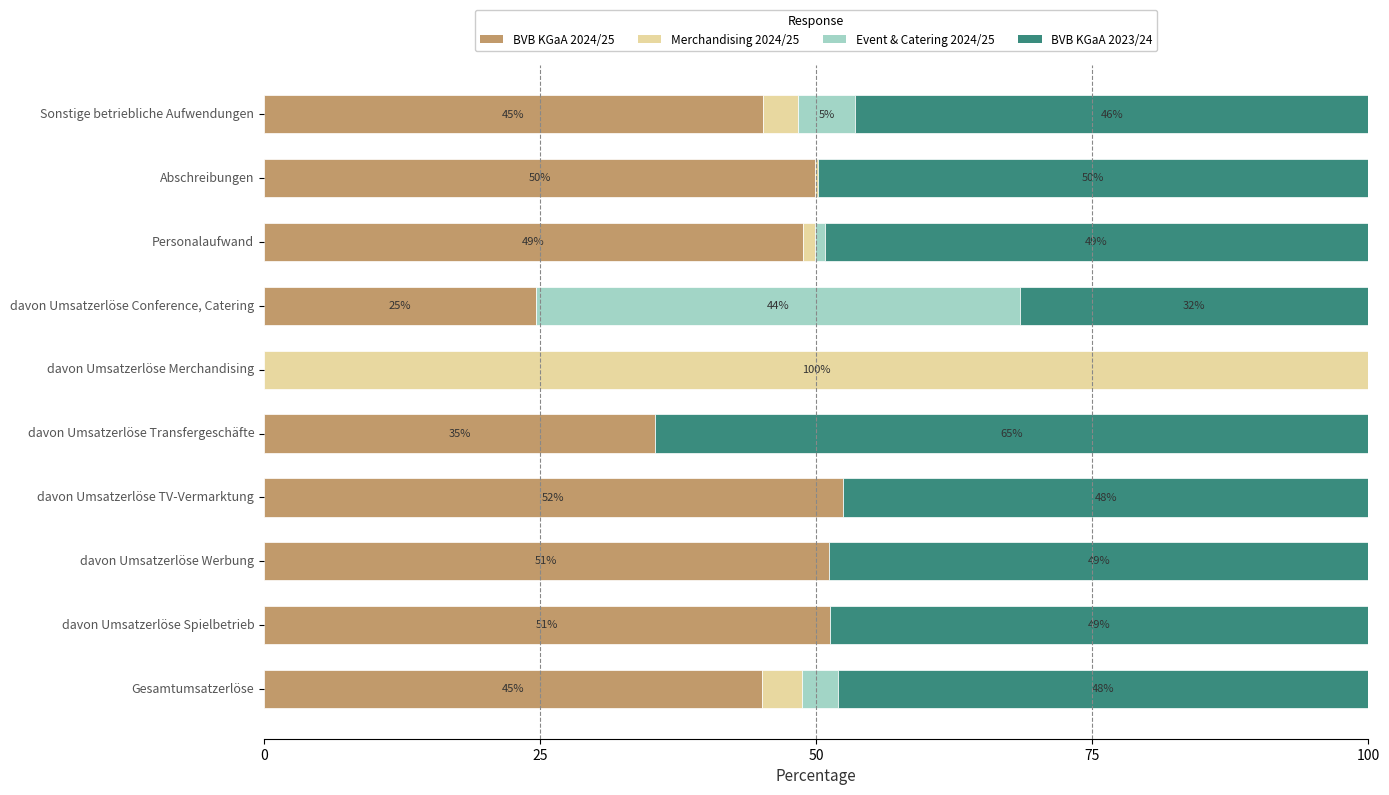

What is the highest value of the BVB KGaA 2024/25 series?

52.4